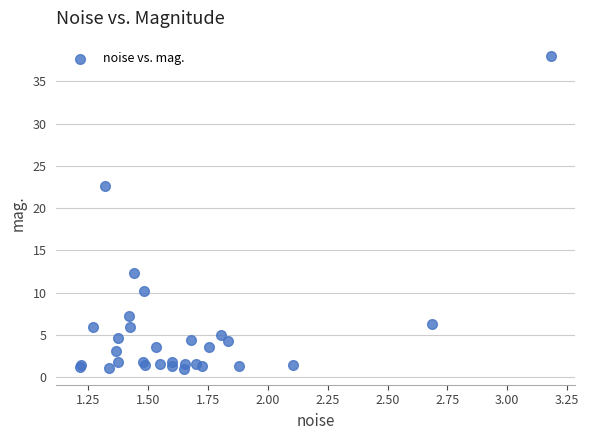

What Y value in the scatter plot is closest to 19?

22.7